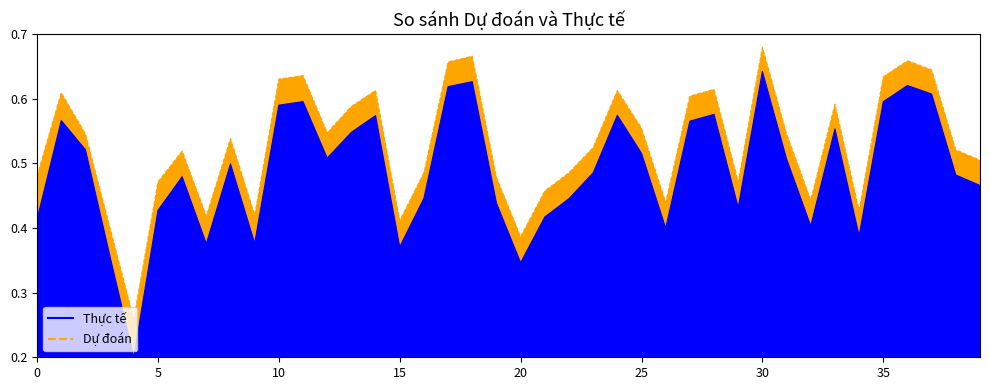

In Thực tế, how many points are higher than both neighbors (excluding endpoints)?

11